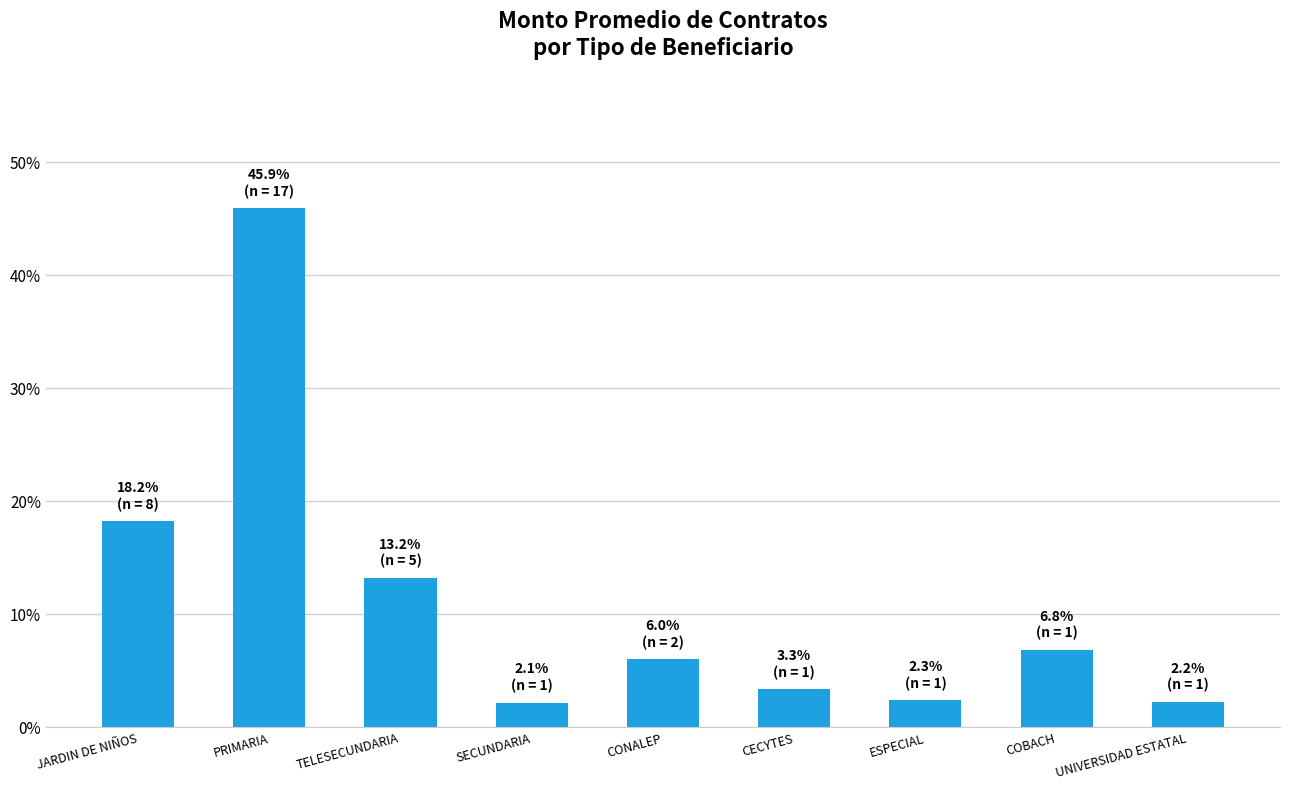

Approximately how many times larger is the value at COBACH compared to CONALEP?

1.1